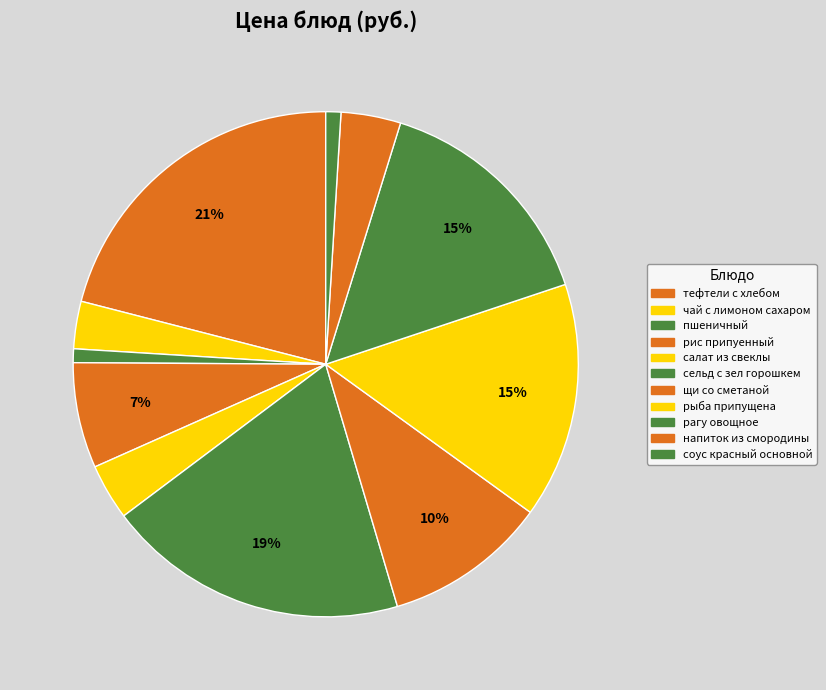

How many segments does this pie chart have?

11